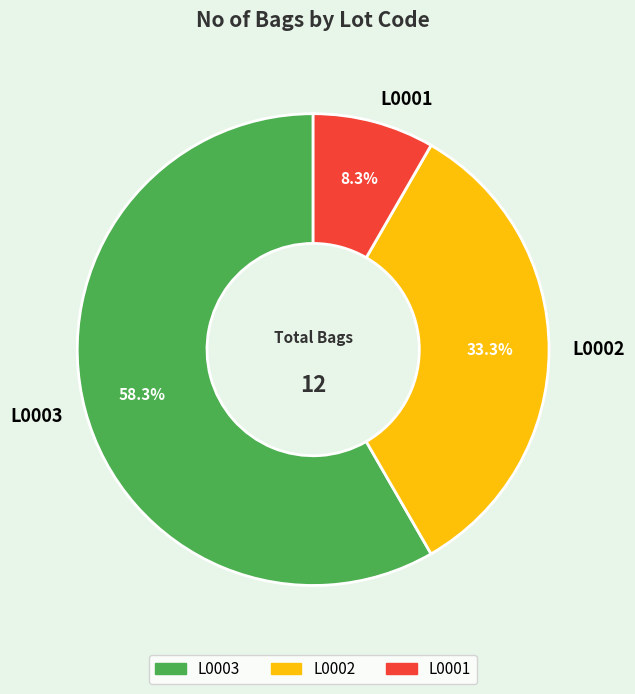

To the nearest percent, what is the difference between the L0002 and L0003 slice percentages?

25%